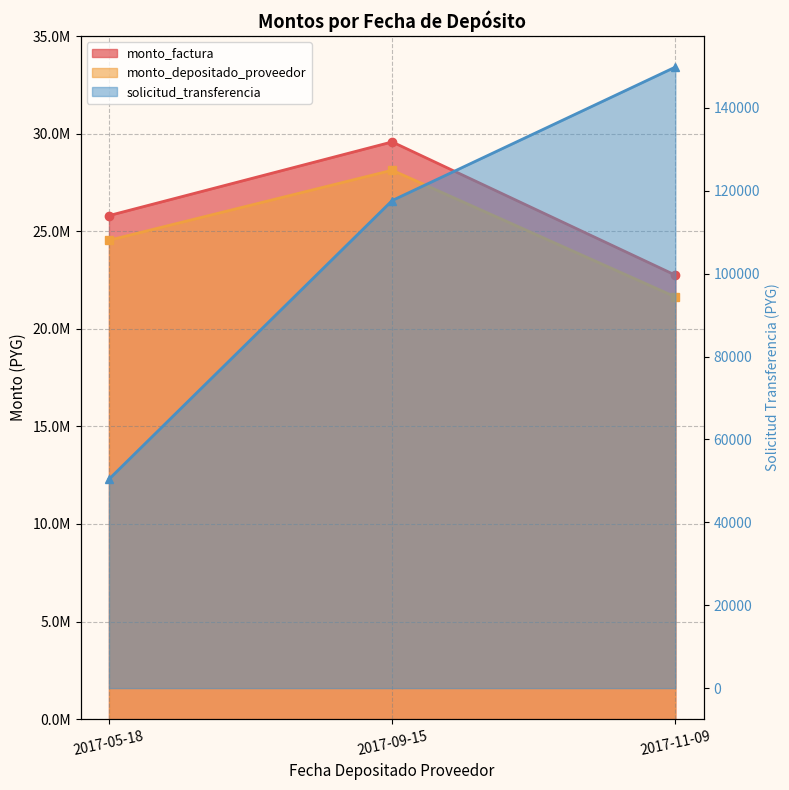

List the series in order of their peak value, highest first.

monto_factura, monto_depositado_proveedor, solicitud_transferencia